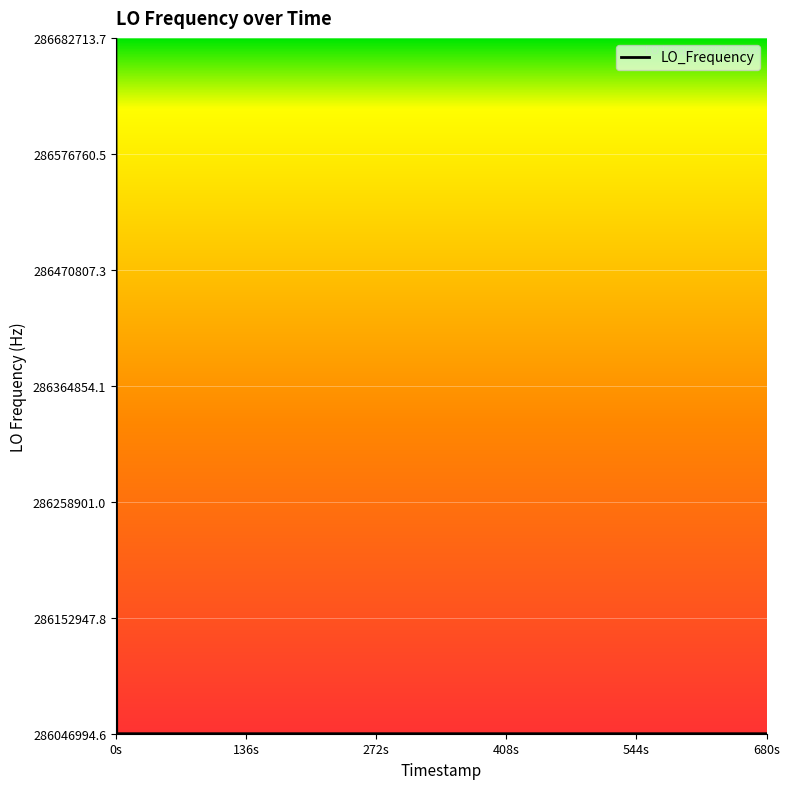

What is the average value?

286062892.2